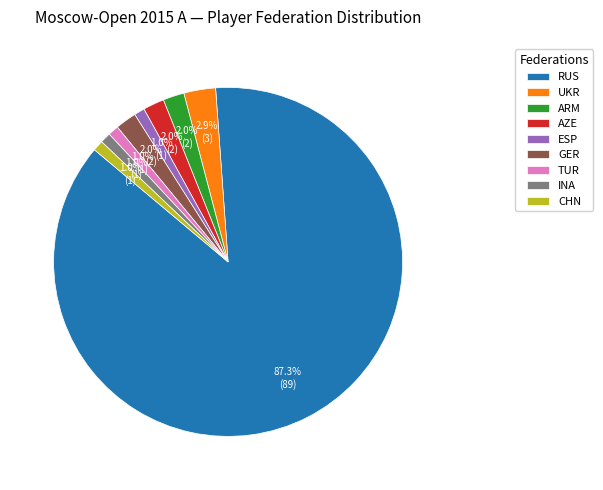

Which slice is the largest?

RUS